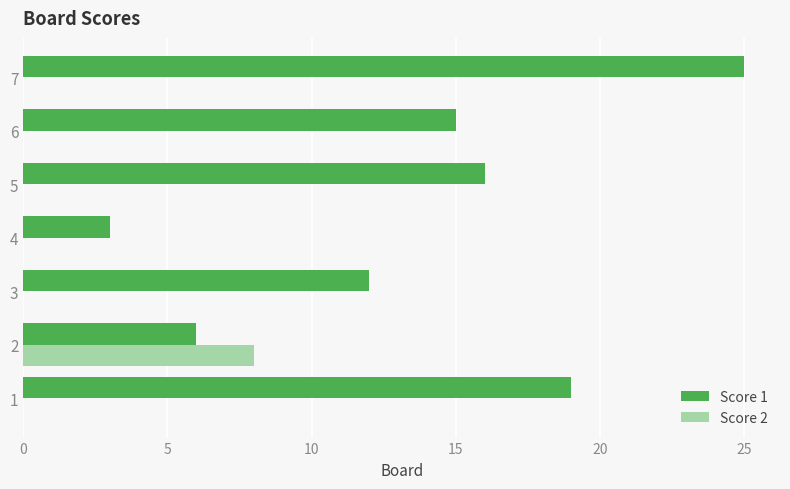

True or false: Score 1 has a value of 8 at 5.

False